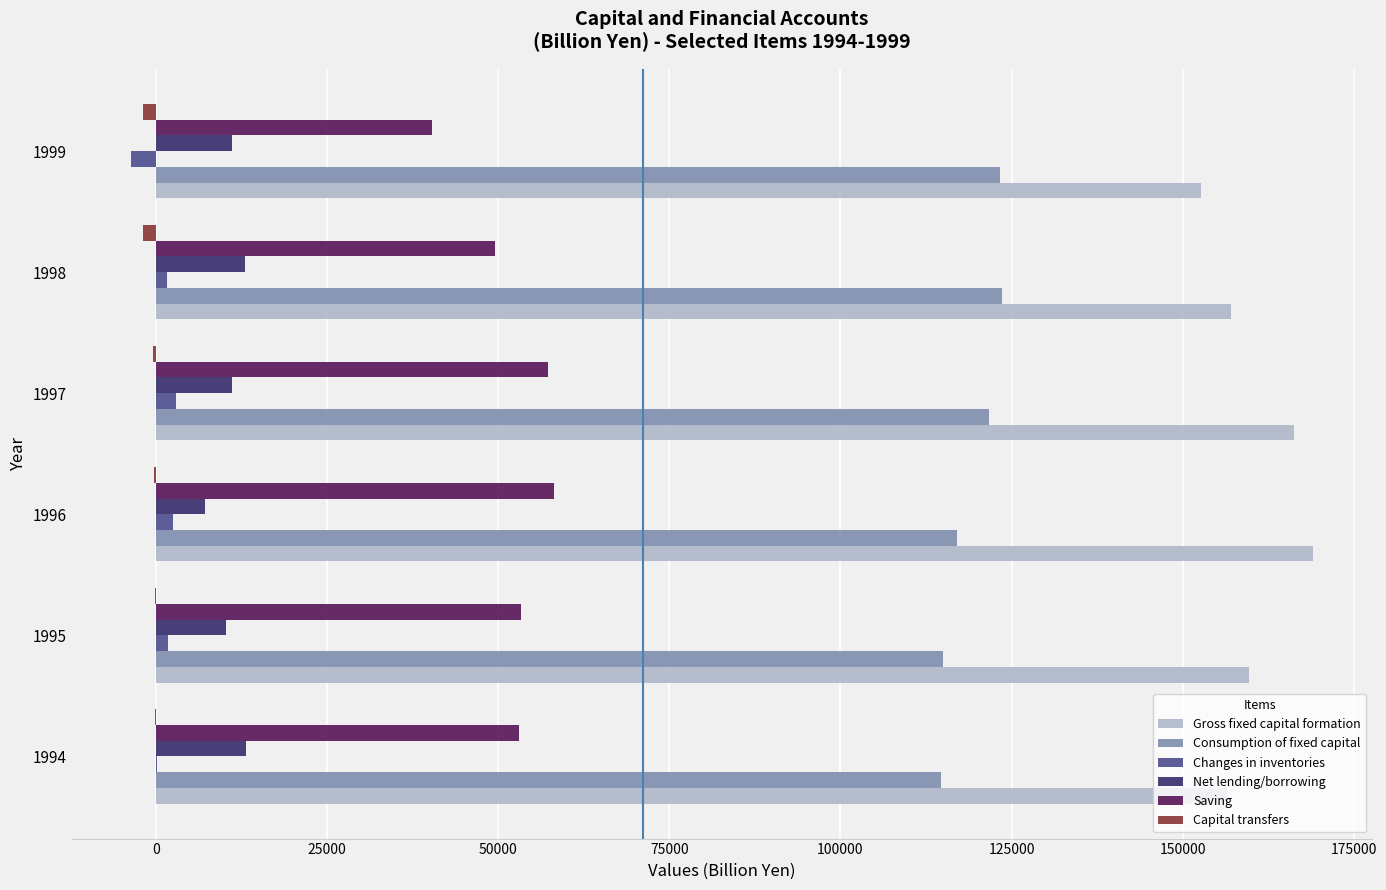

Which series has the largest total across all categories?

Gross fixed capital formation